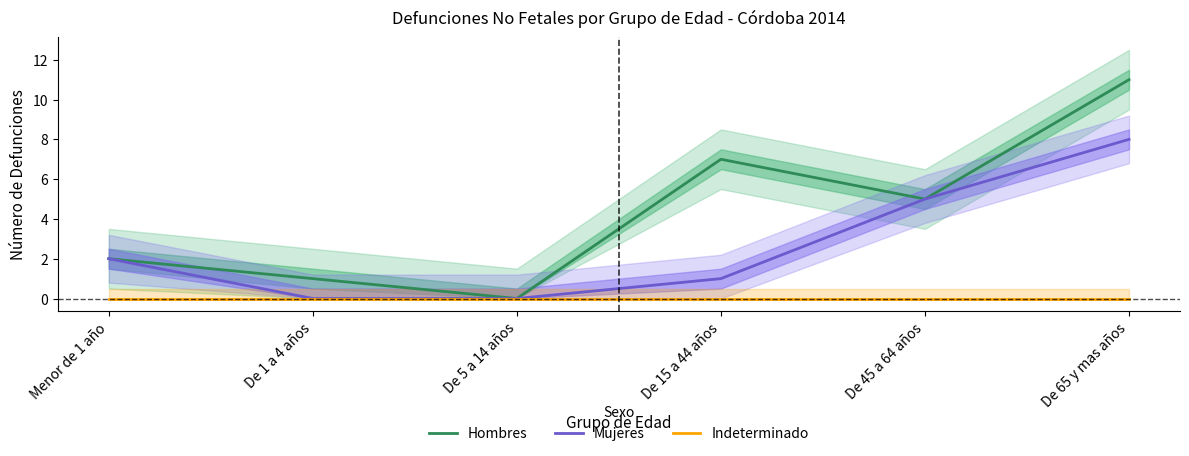

Which series has the largest total across all categories?

Hombres